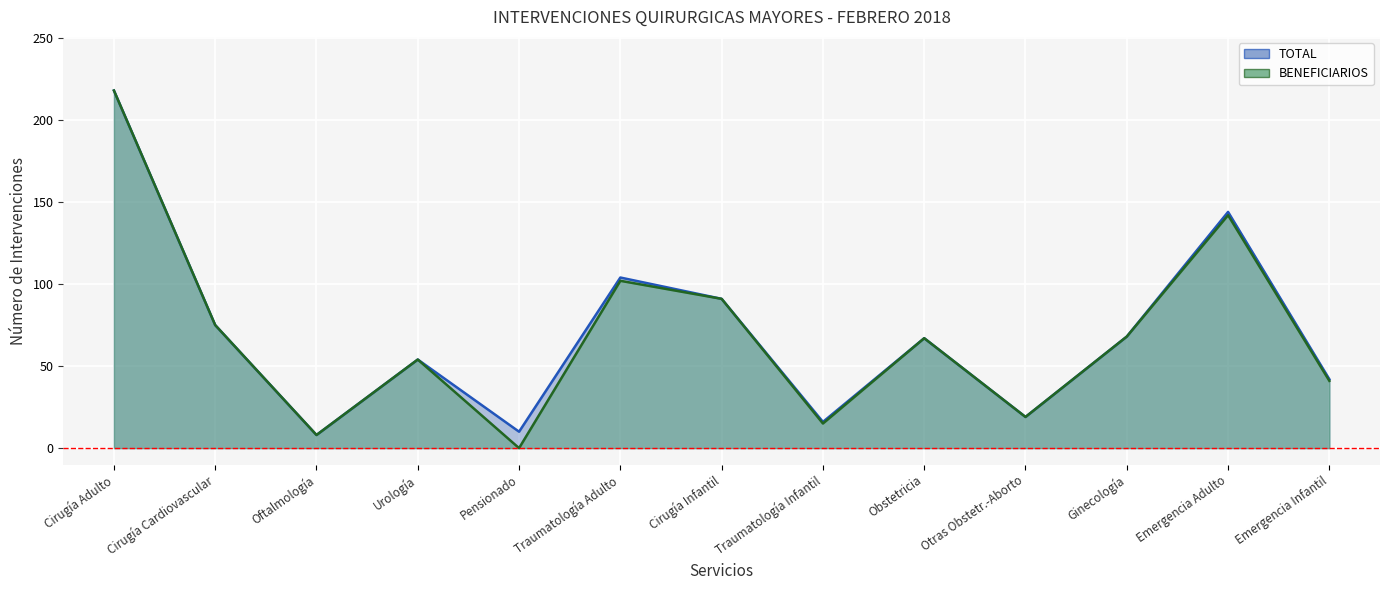

Where does the BENEFICIARIOS series first go above 67?

Cirugía Adulto